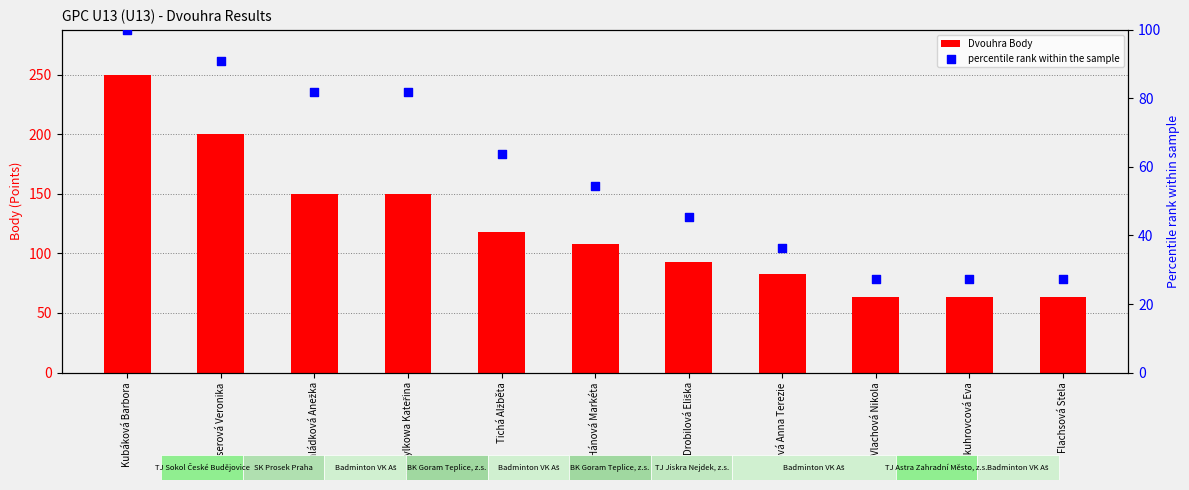

Which series contains the highest Y value?

Dvouhra Body